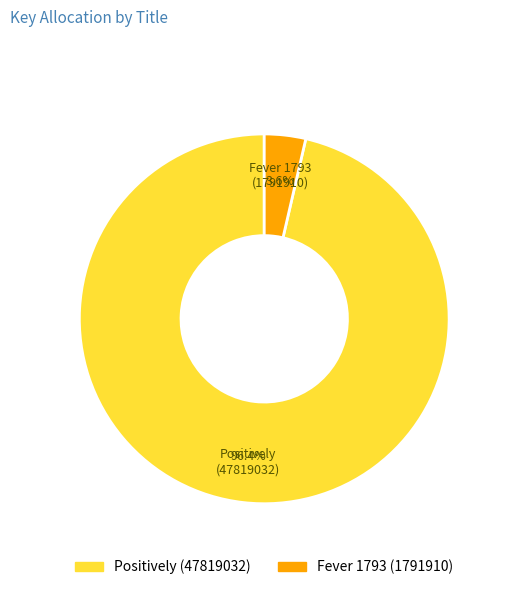

Between Positively (47819032) and Fever 1793 (1791910), which is larger?

Positively (47819032)